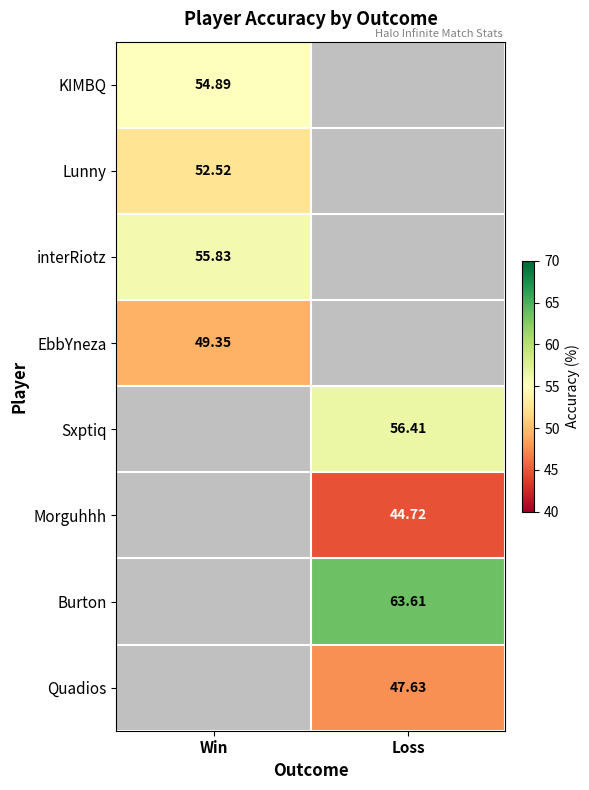

Which category has the lowest value in the EbbYneza series?

Win